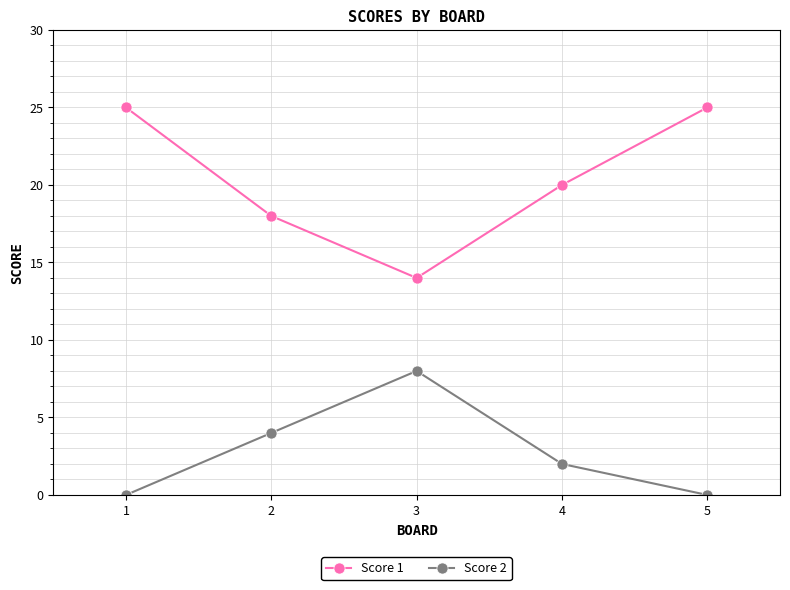

How many interior local valleys does the Score 1 series have?

1